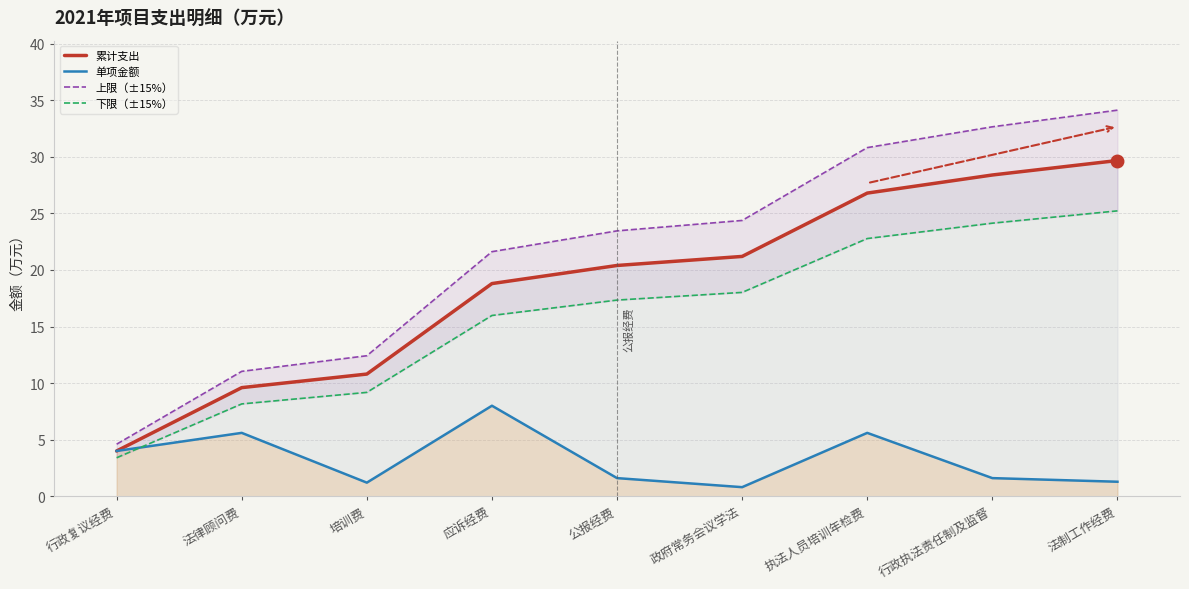

At which category does 单项金额 reach its first local peak?

法律顾问费